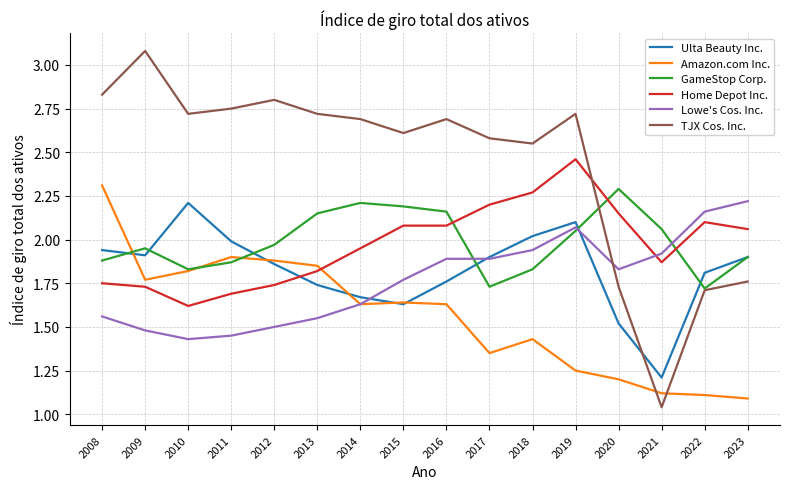

Does the chart have visible grid lines?

Yes